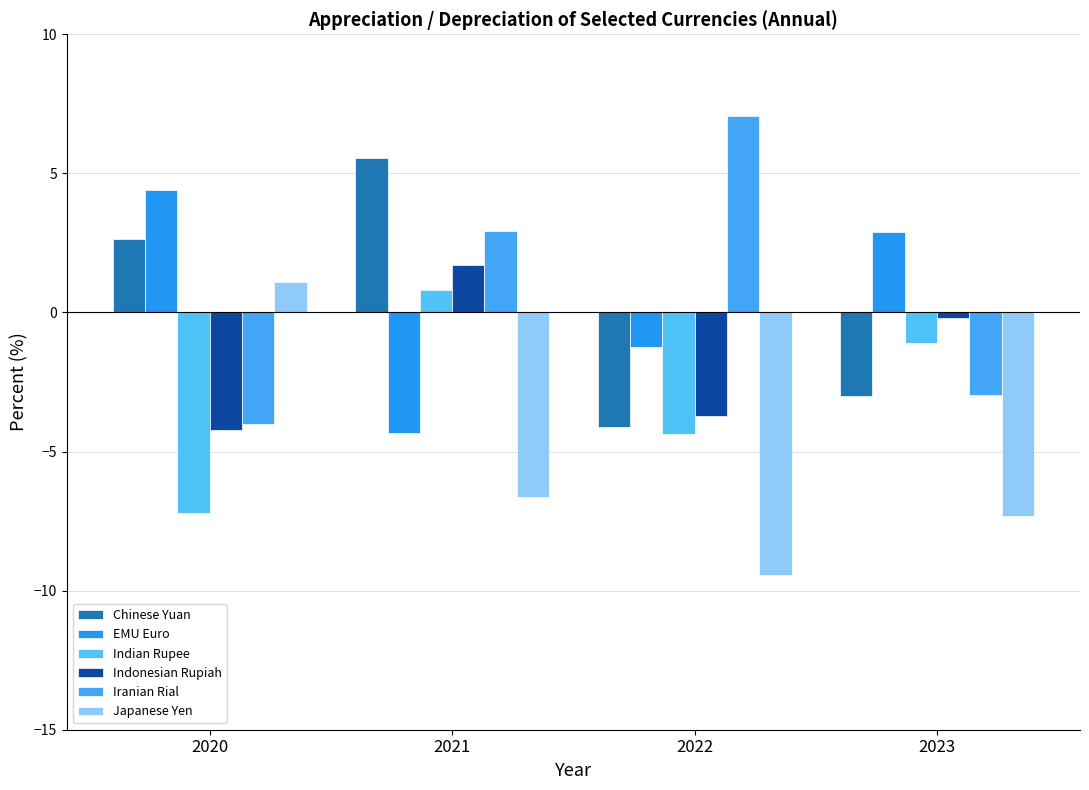

What is the highest value of the Chinese Yuan series?

5.6